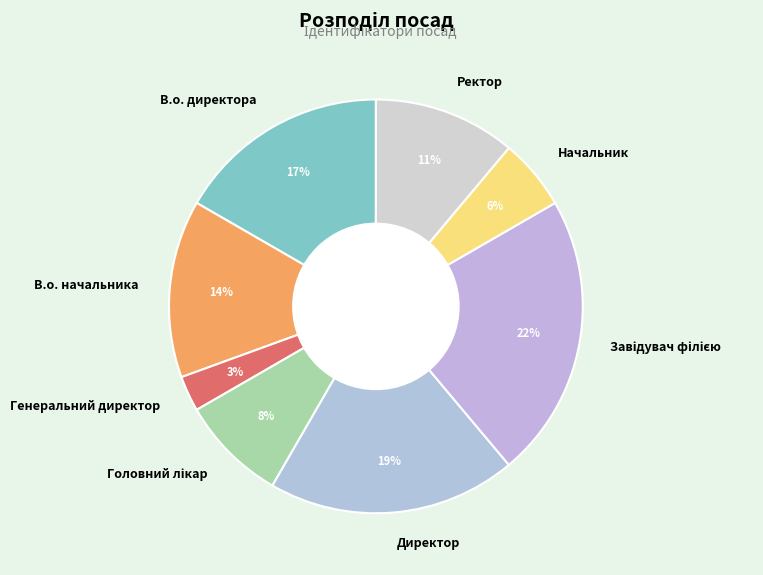

Which category has the smallest portion of the pie?

Генеральний директор